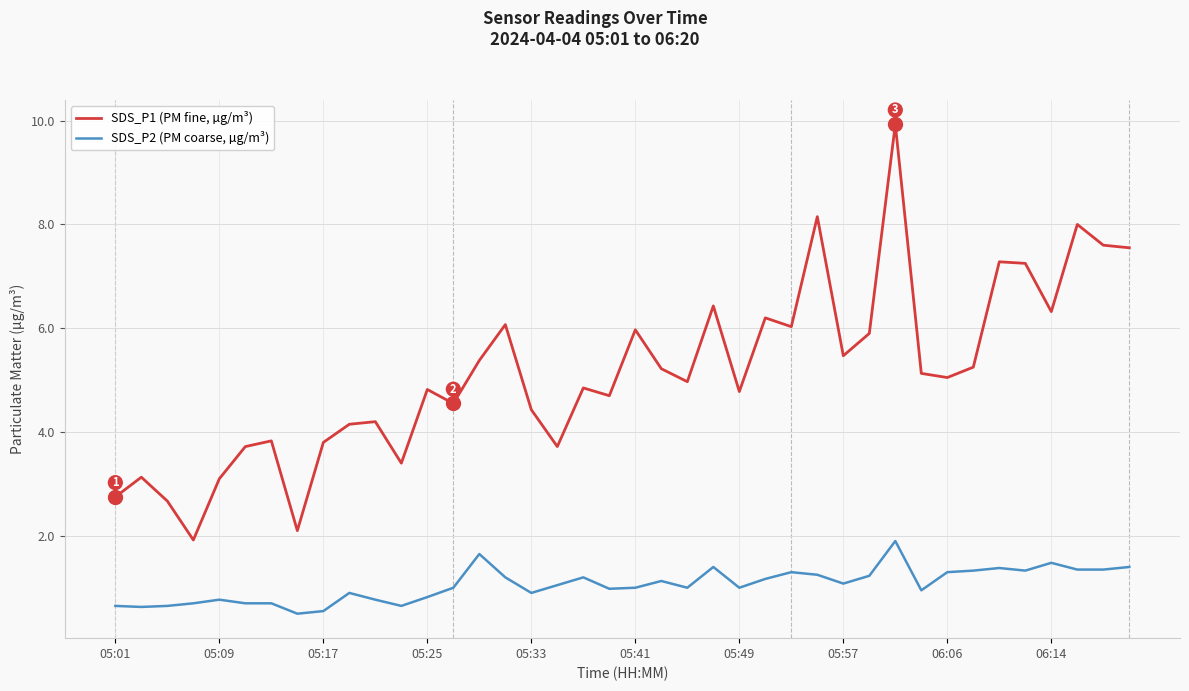

True or false: SDS_P1 (PM fine, µg/m³) has more than 2 interior local peaks.

True